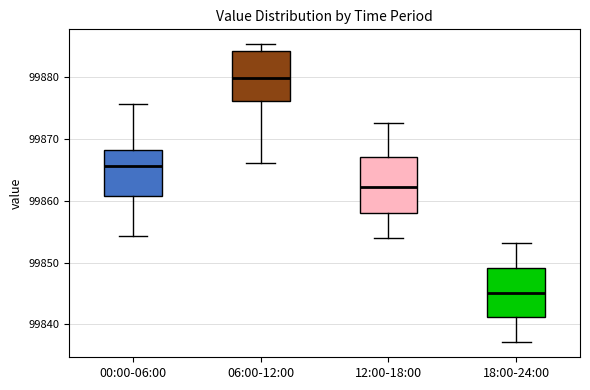

Where is the lower edge of the box for 18:00-24:00 on the y-axis? The values are not printed on the chart, so give them approximately, as read against the axis.

99841